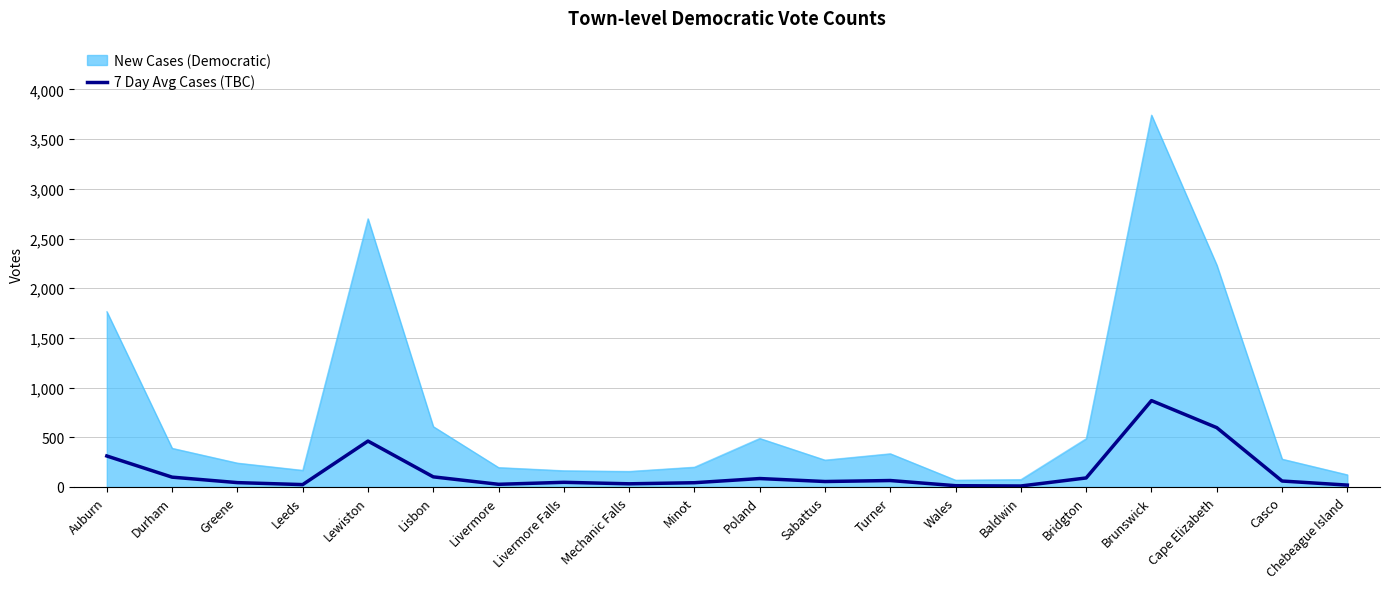

List the series in order of their peak value, highest first.

New Cases (Democratic), 7 Day Avg Cases (TBC)